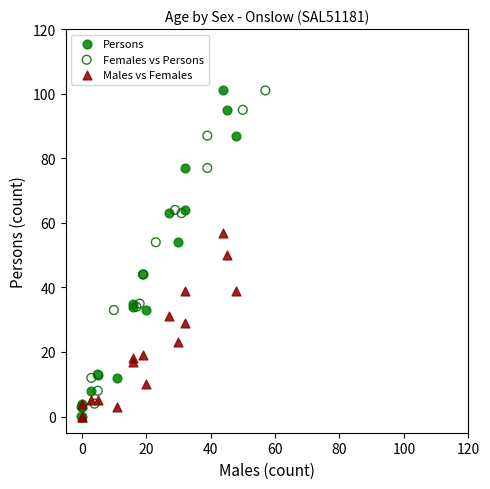

What are all the series names shown in the legend?

Persons, Females vs Persons, Males vs Females